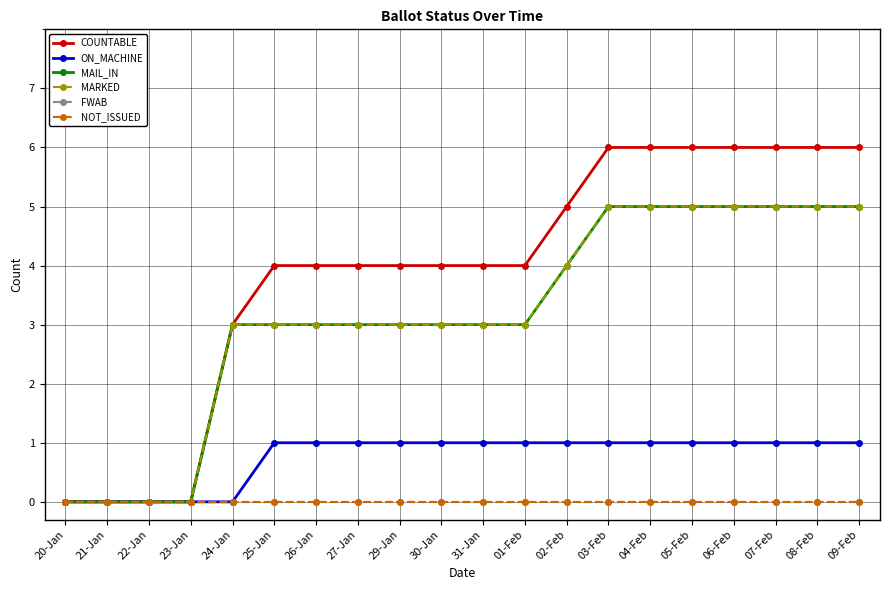

What is the difference between the second highest and second lowest values in the COUNTABLE series?

6